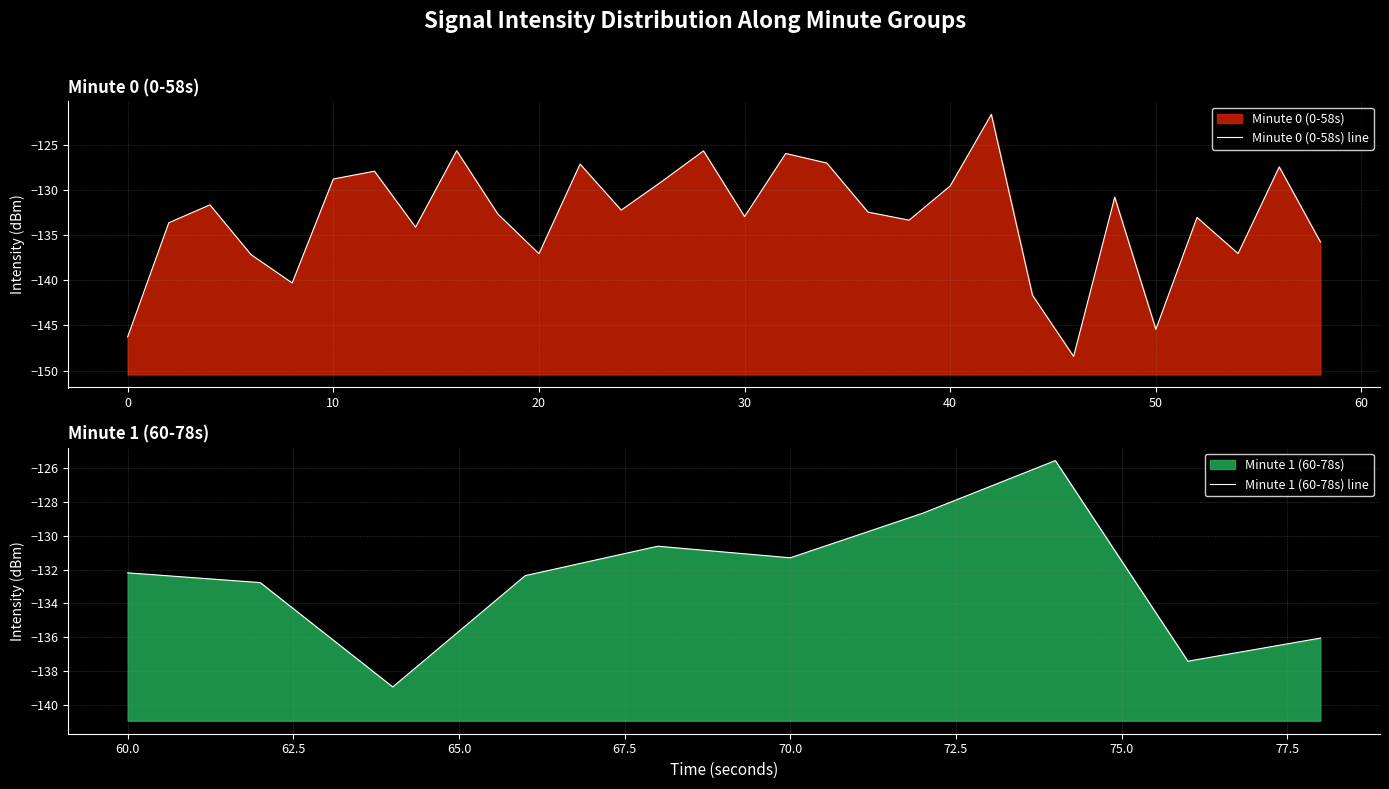

What is the smallest value displayed?

-148.4